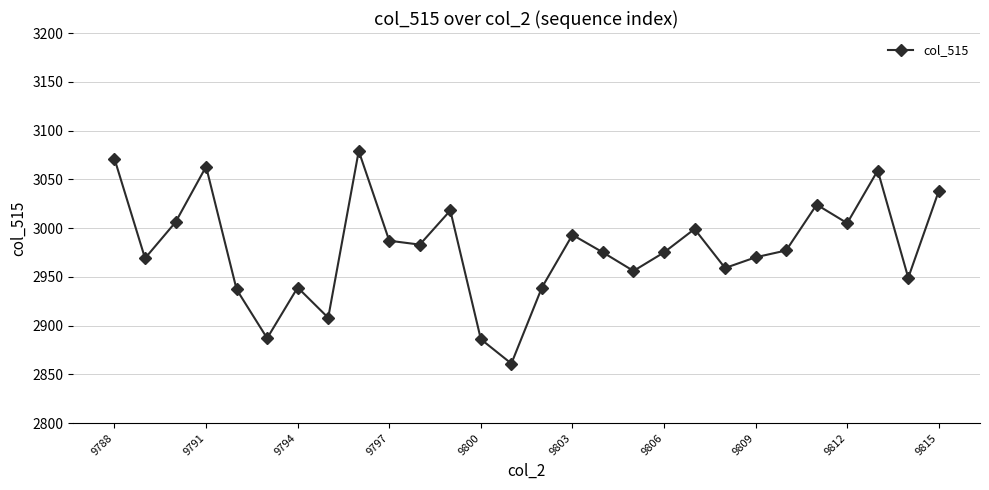

What is the value of the 5th point from the left?

2937